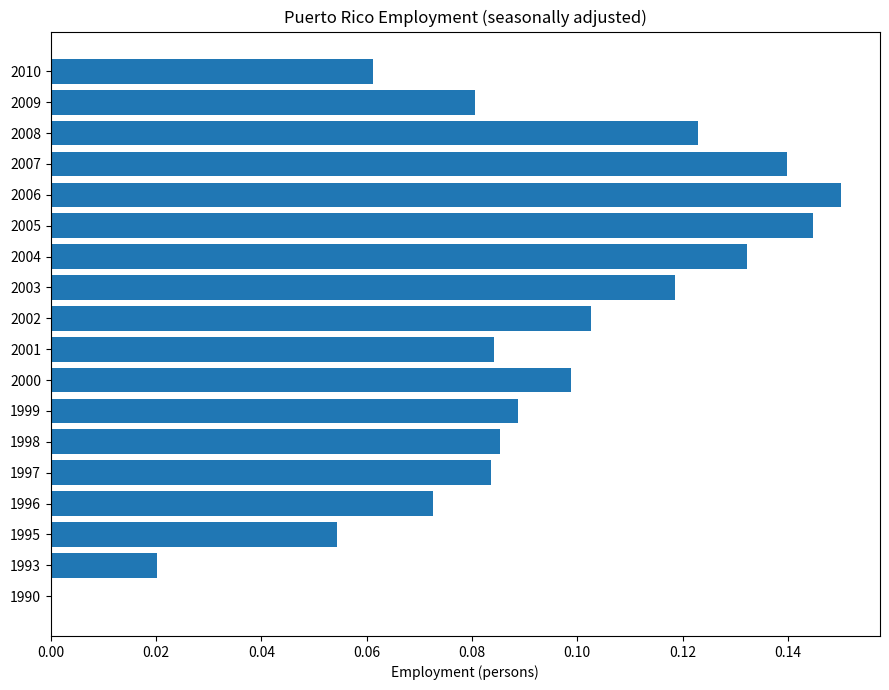

What is the change in value from 1993 to 2002?

+0.1